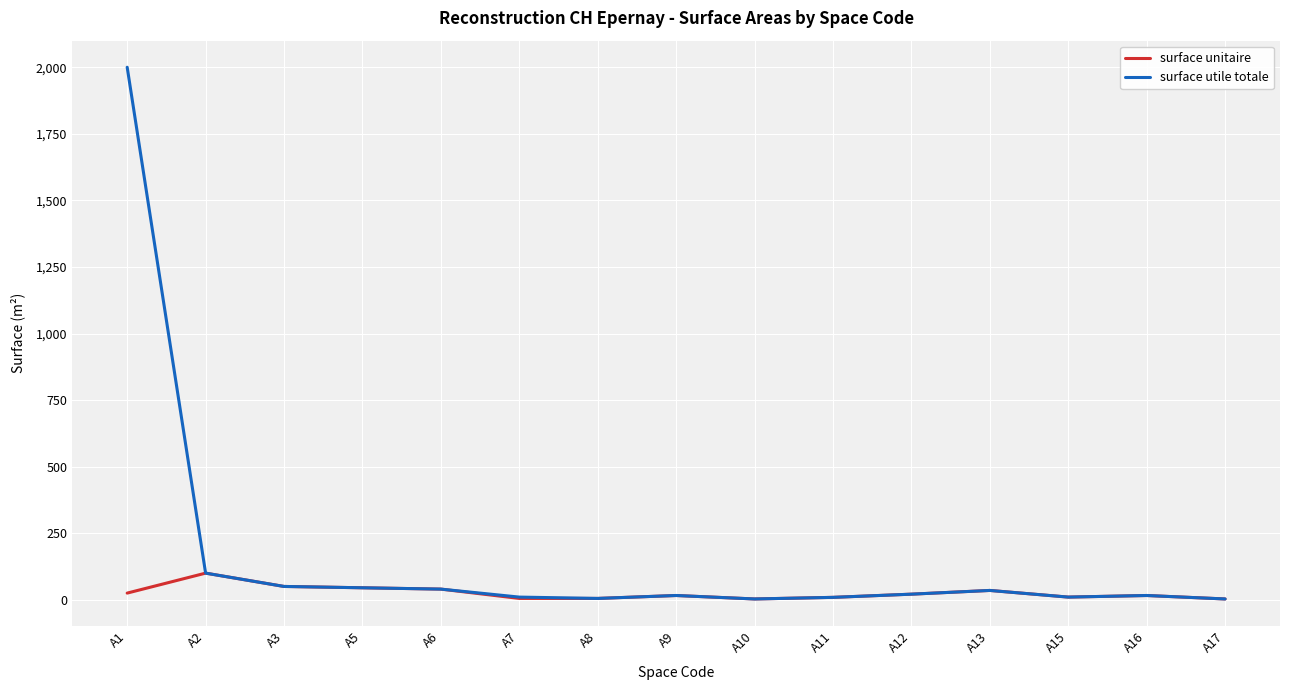

What is the sum of the surface utile totale values at A16 and A17?

19